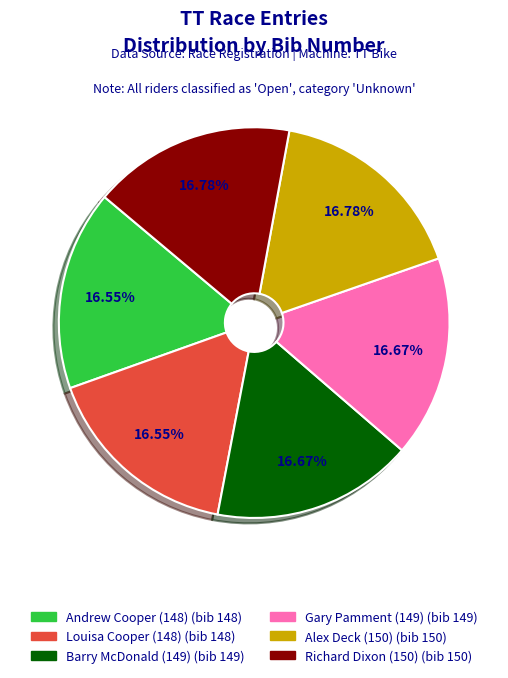

True or false: Andrew Cooper (148) accounts for 17% of the total.

True